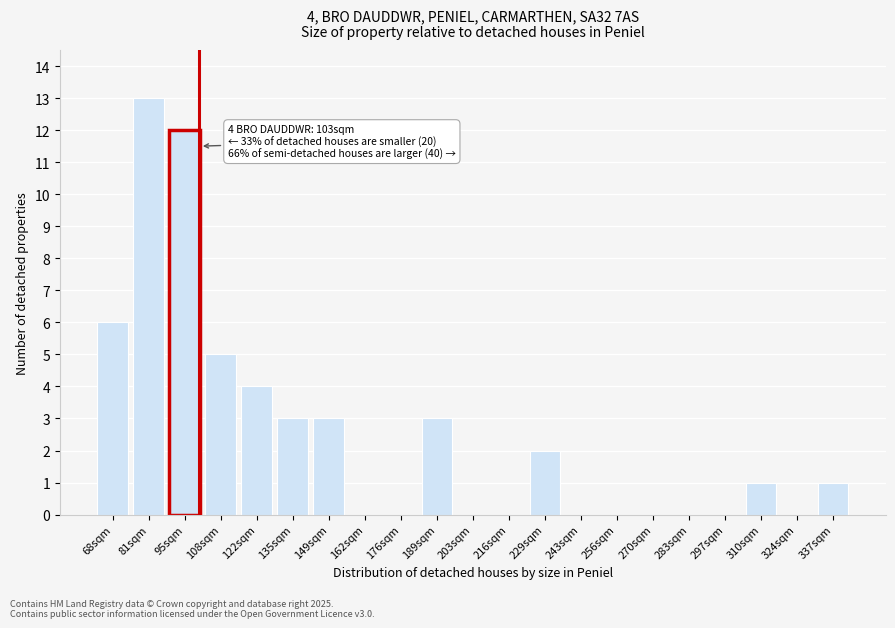

Reading right to left, list all the values displayed in this chart.

337sqm=1	324sqm=0	310sqm=1	297sqm=0	283sqm=0	270sqm=0	256sqm=0	243sqm=0	229sqm=2	216sqm=0	203sqm=0	189sqm=3	176sqm=0	162sqm=0	149sqm=3	135sqm=3	122sqm=4	108sqm=5	95sqm=12	81sqm=13	68sqm=6